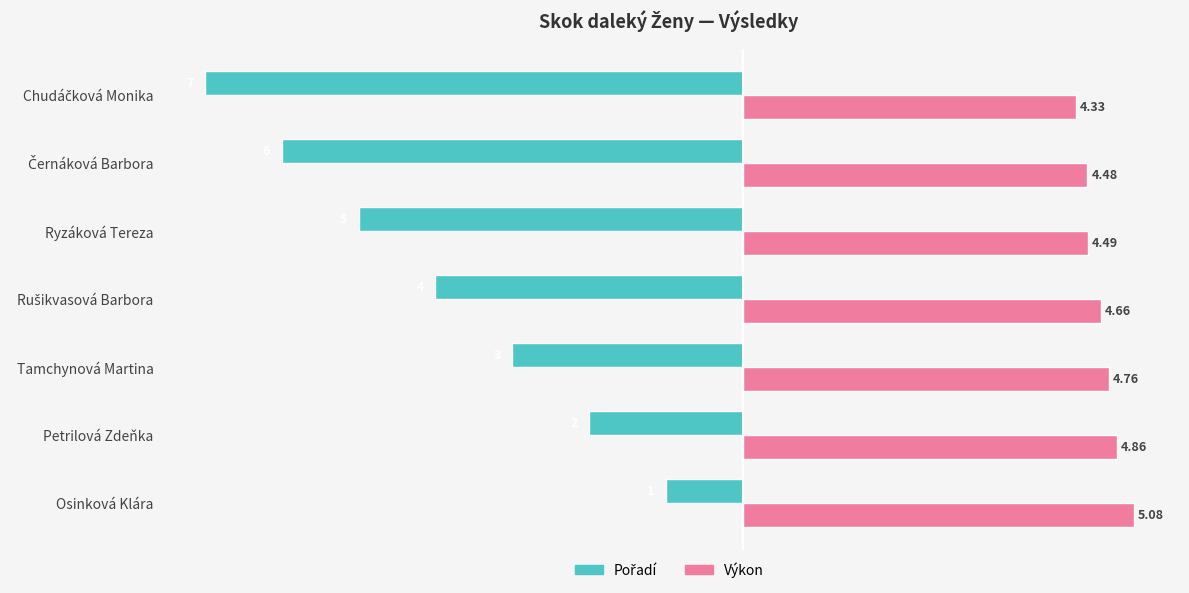

Which series has the largest total across all categories?

Výkon